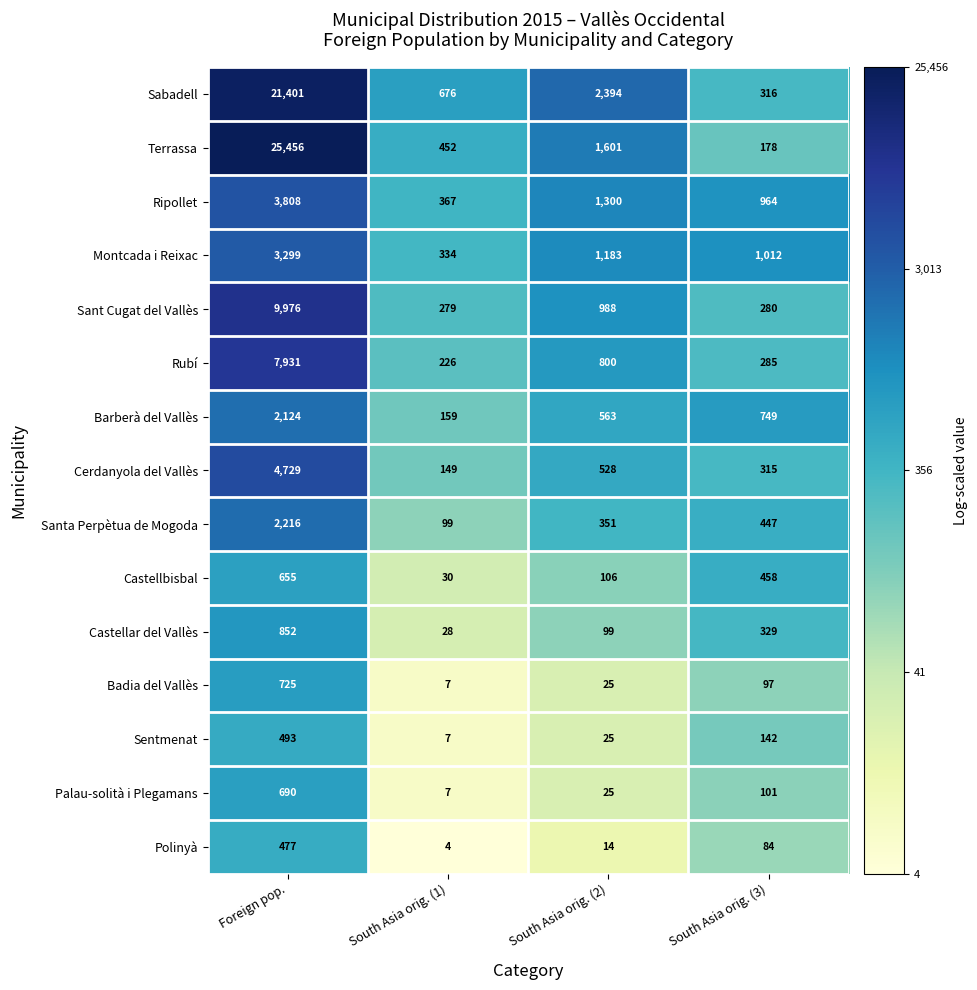

Is it true that Castellar del Vallès equals 380 at Foreign pop.?

False